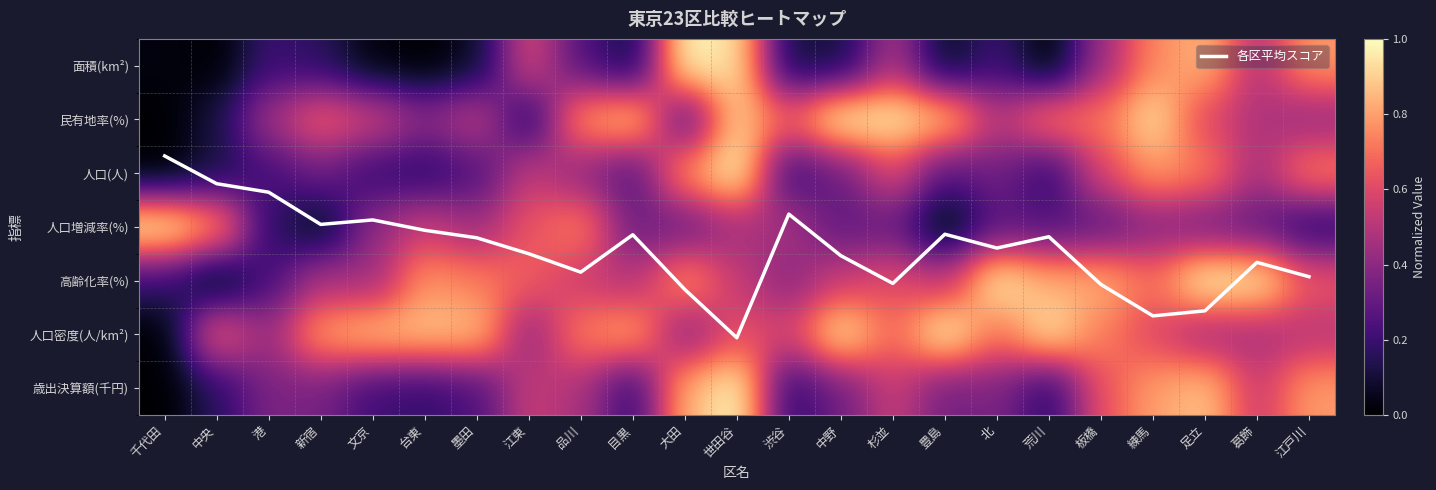

True or false: 人口密度(人/km²) has a value of 0.8 at 目黒.

True